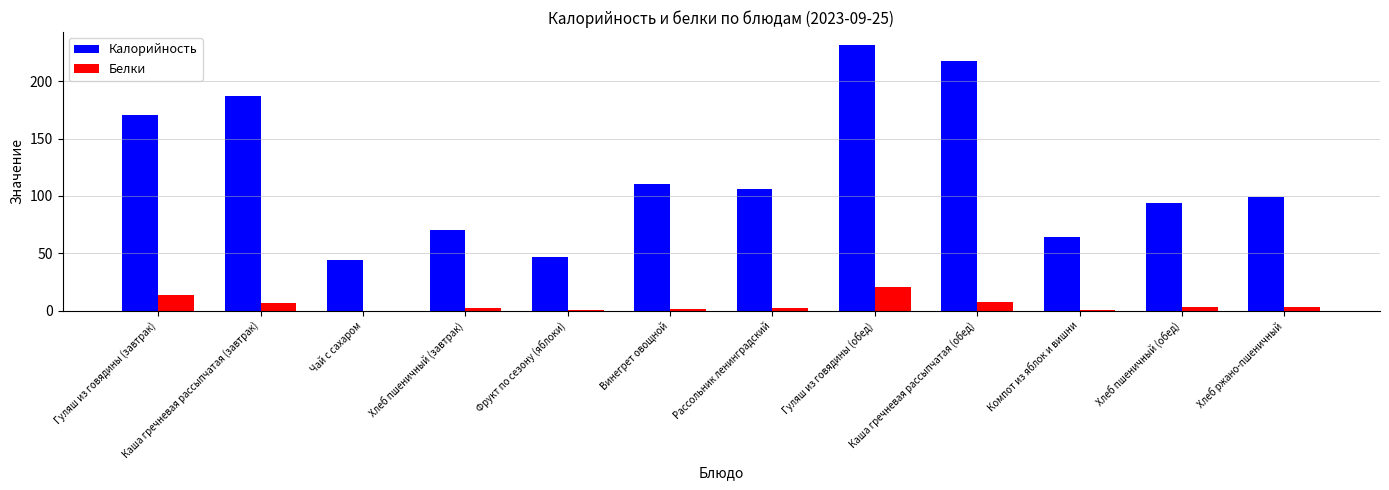

Read the Калорийность value at Компот из яблок и вишни.

64.1